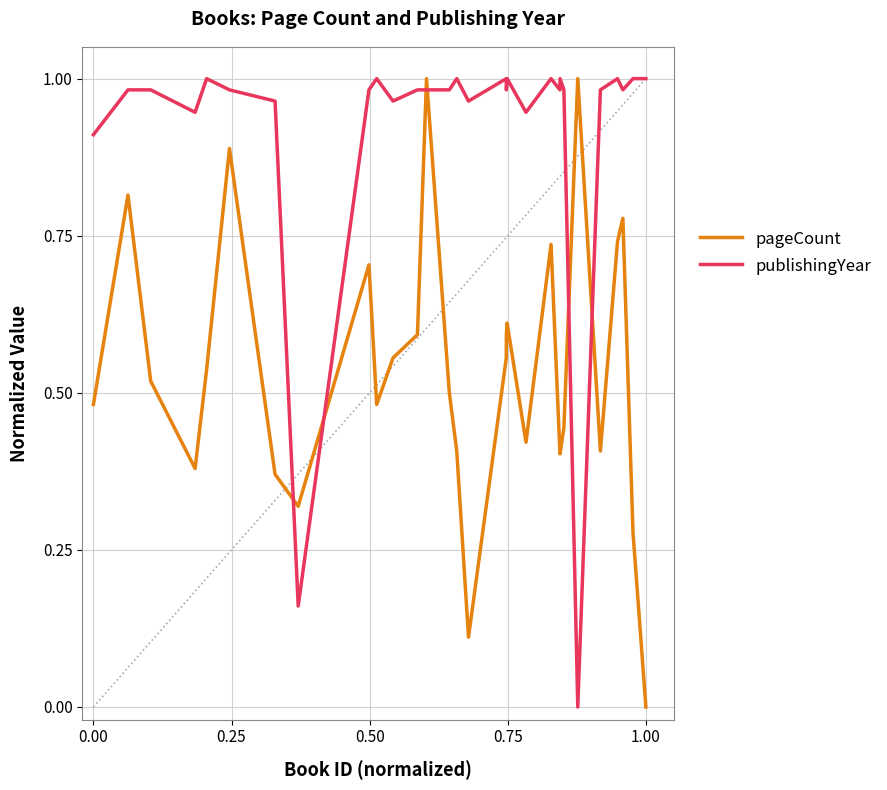

Which series ends up on top after the final intersection of pageCount and publishingYear?

publishingYear